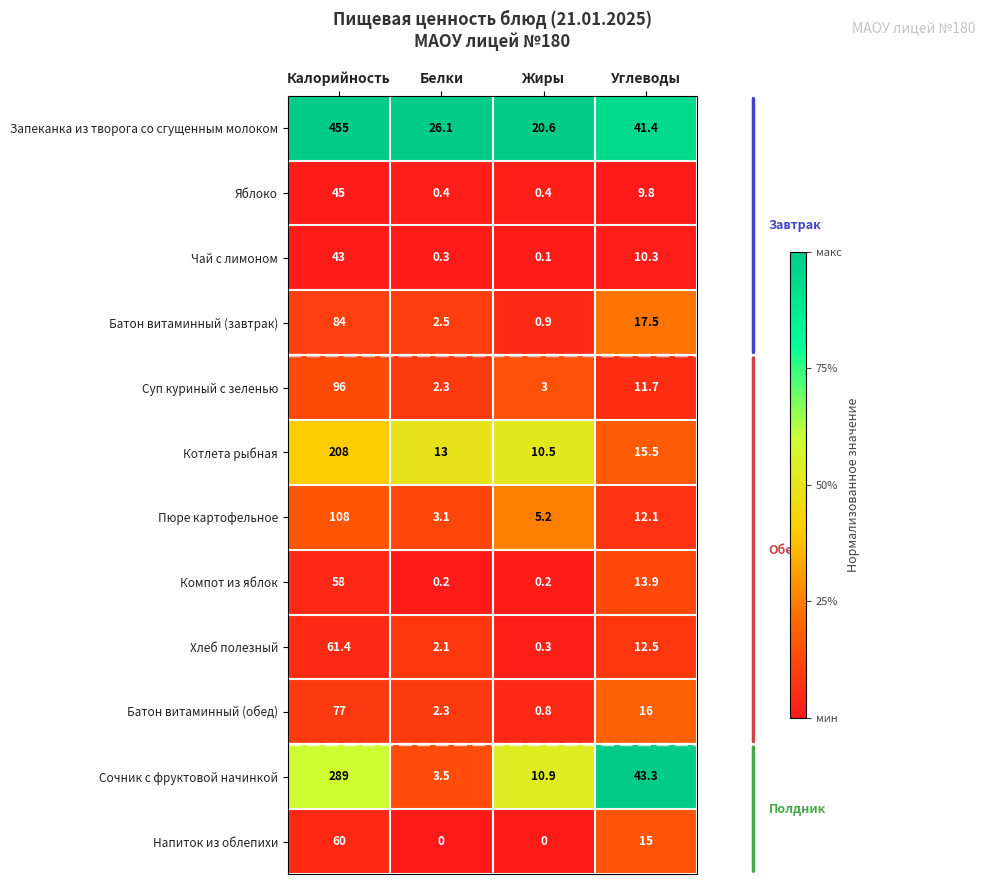

What value does the Батон витаминный (обед) series have at Жиры?

0.8